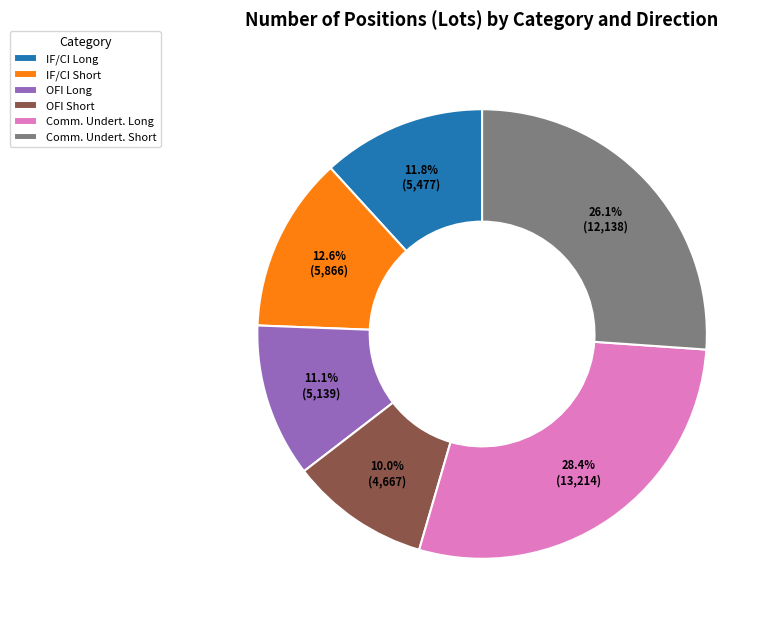

How many slices are in this pie chart?

6